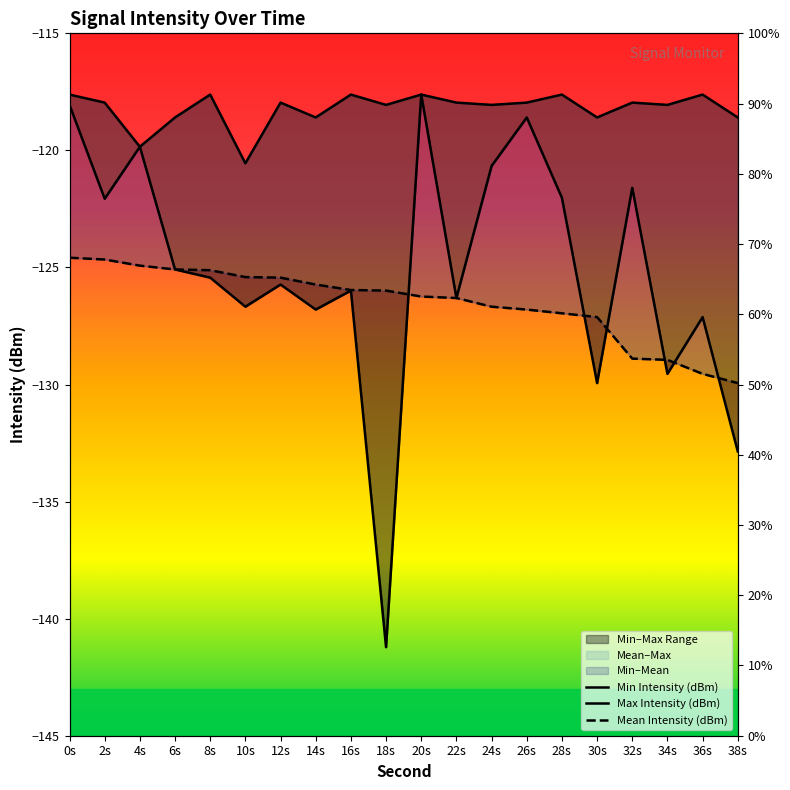

True or false: Mean Intensity (dBm) has more than 1 interior local peaks.

False